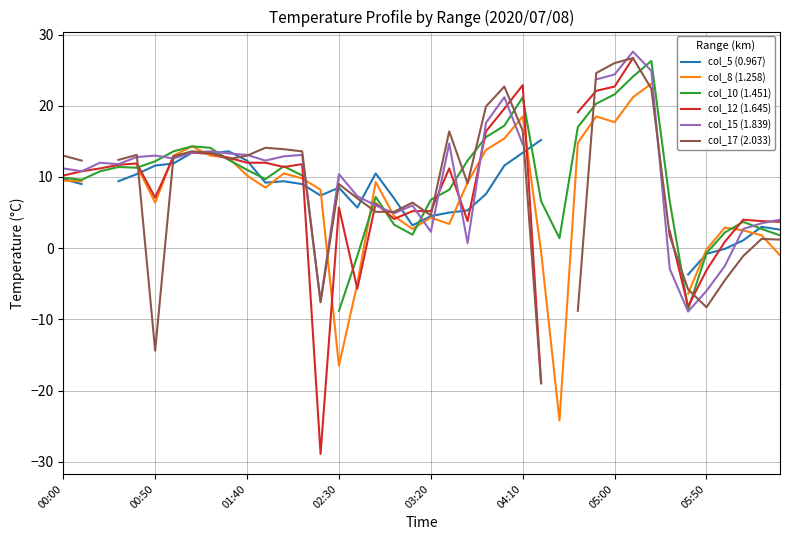

At 18, list the series in order from smallest to largest.

col_10 (1.451), col_12 (1.645), col_8 (1.258), col_15 (1.839), col_17 (2.033), col_5 (0.967)